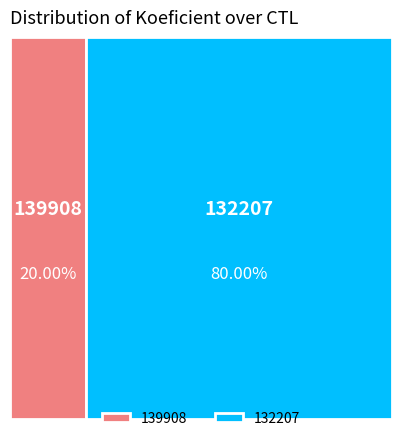

Combined, do 139908 and 132207 account for over 50%?

Yes